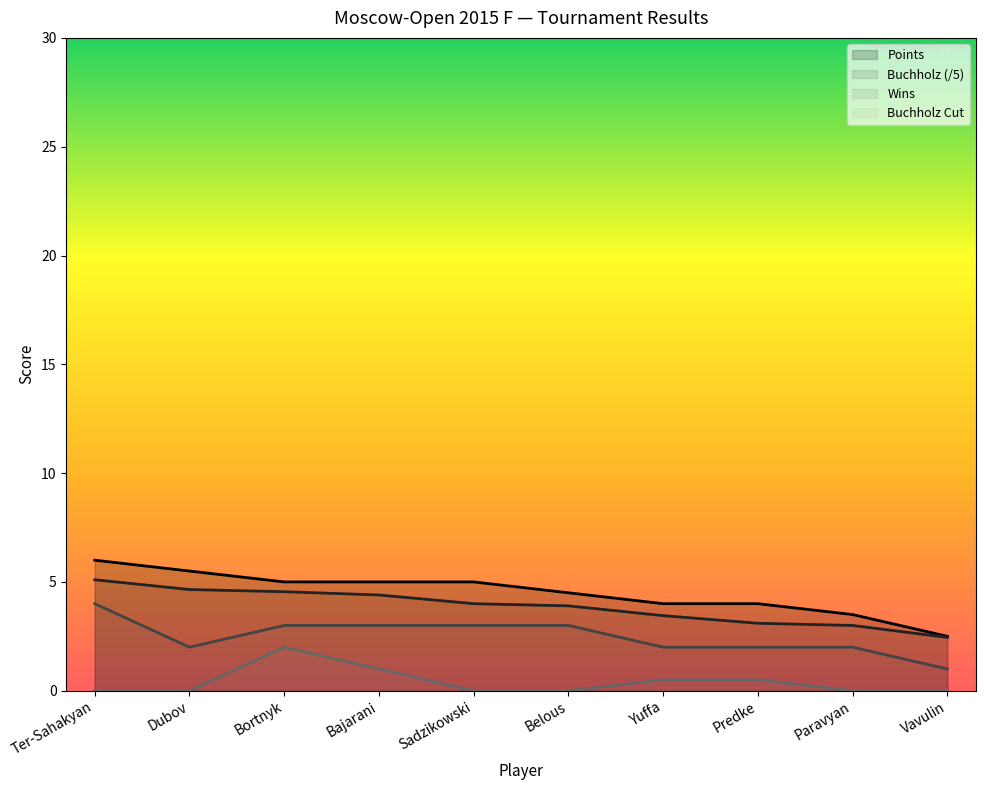

Rank the series by their maximum value, from highest to lowest.

Points, Buchholz (/5), Wins, Buchholz Cut